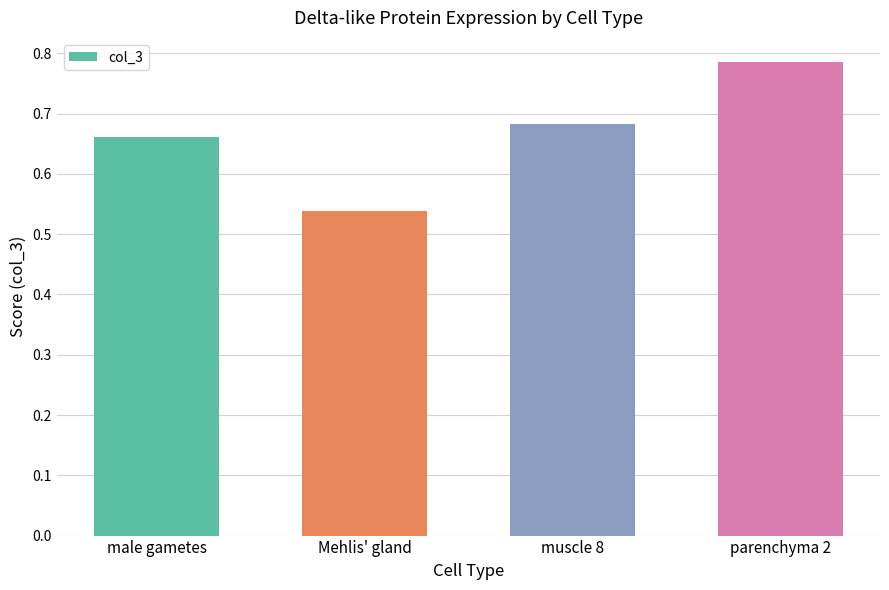

What is the difference between the maximum and minimum values?

0.2